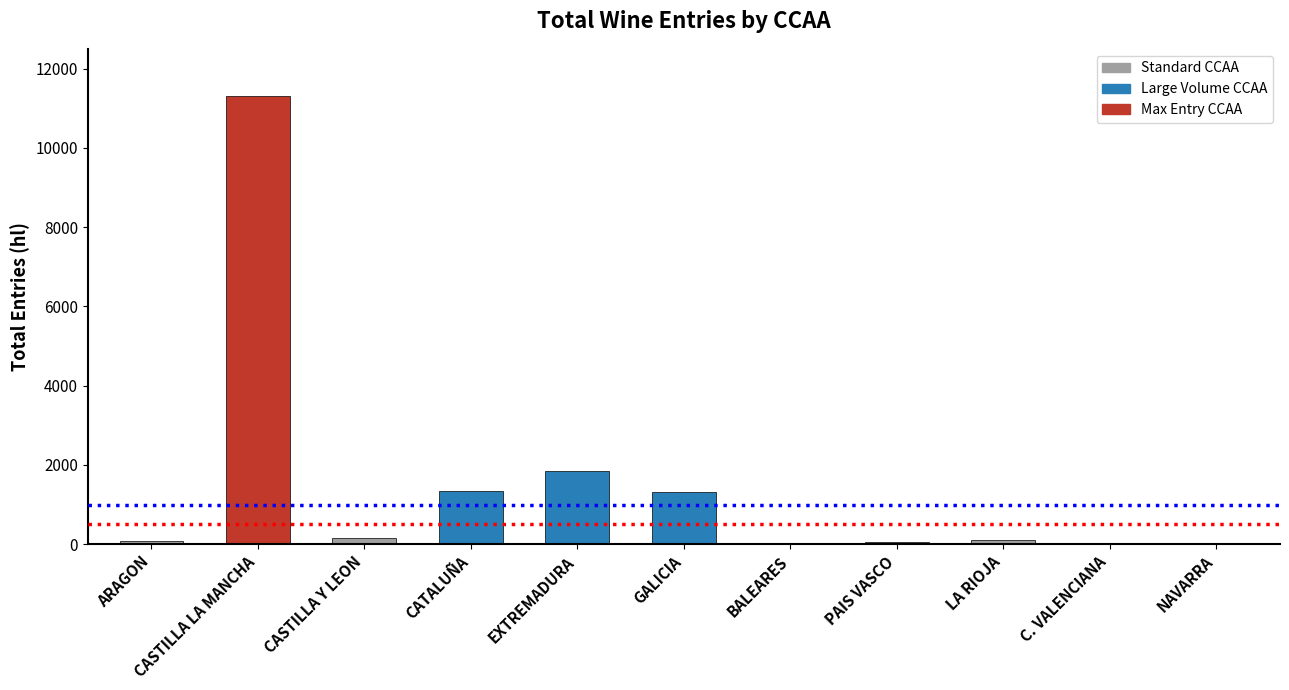

What is the sum of the values at CASTILLA LA MANCHA and CATALUÑA?

12642